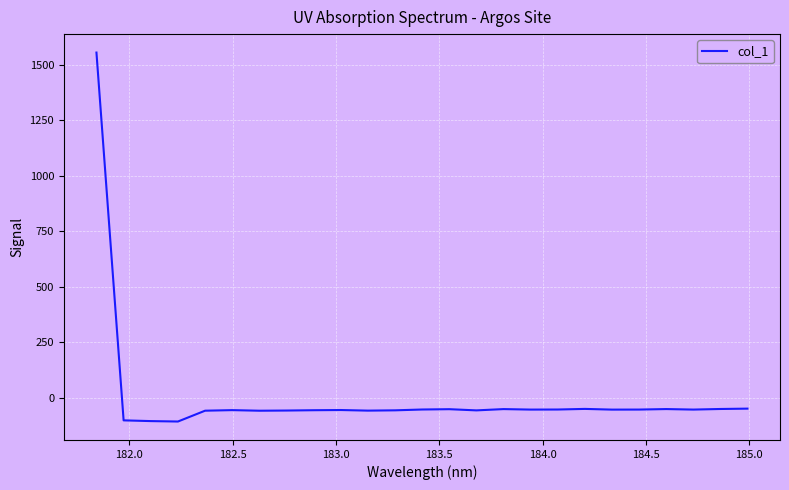

How many values are above zero?

1